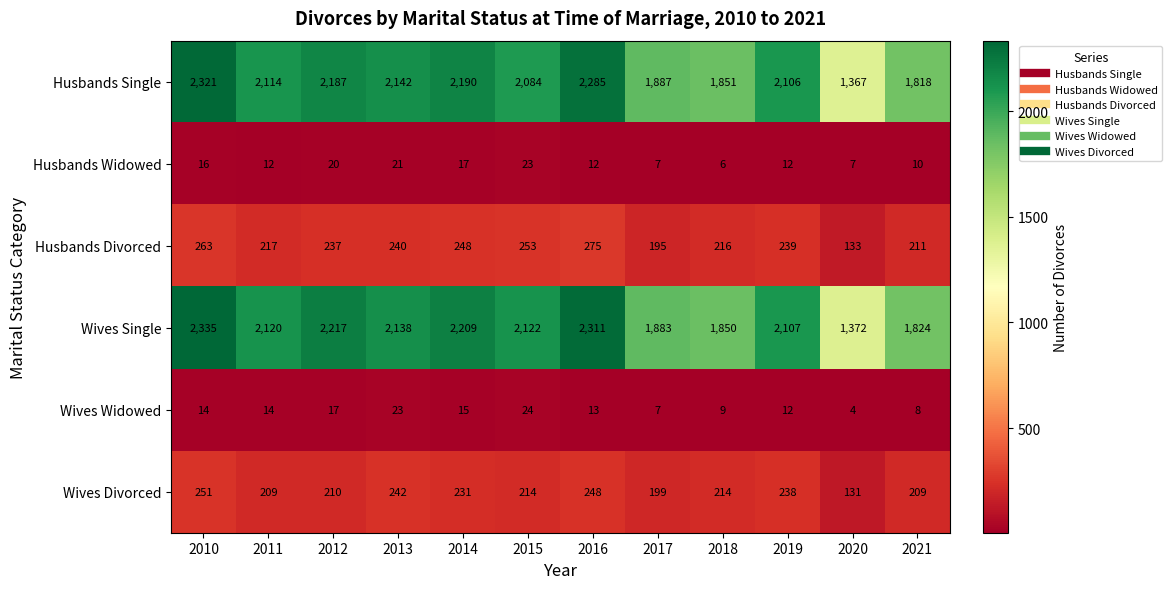

How many categories are shown in the chart?

12